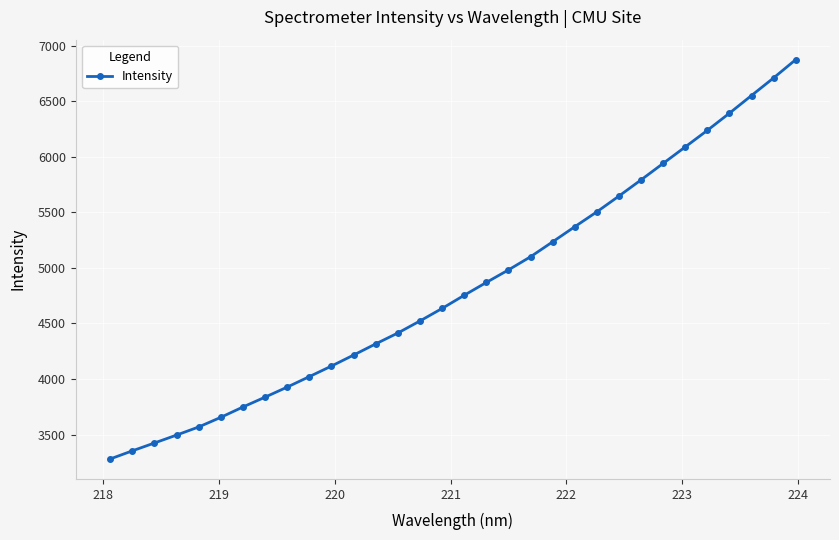

What is the minimum value shown in the chart?

3279.6